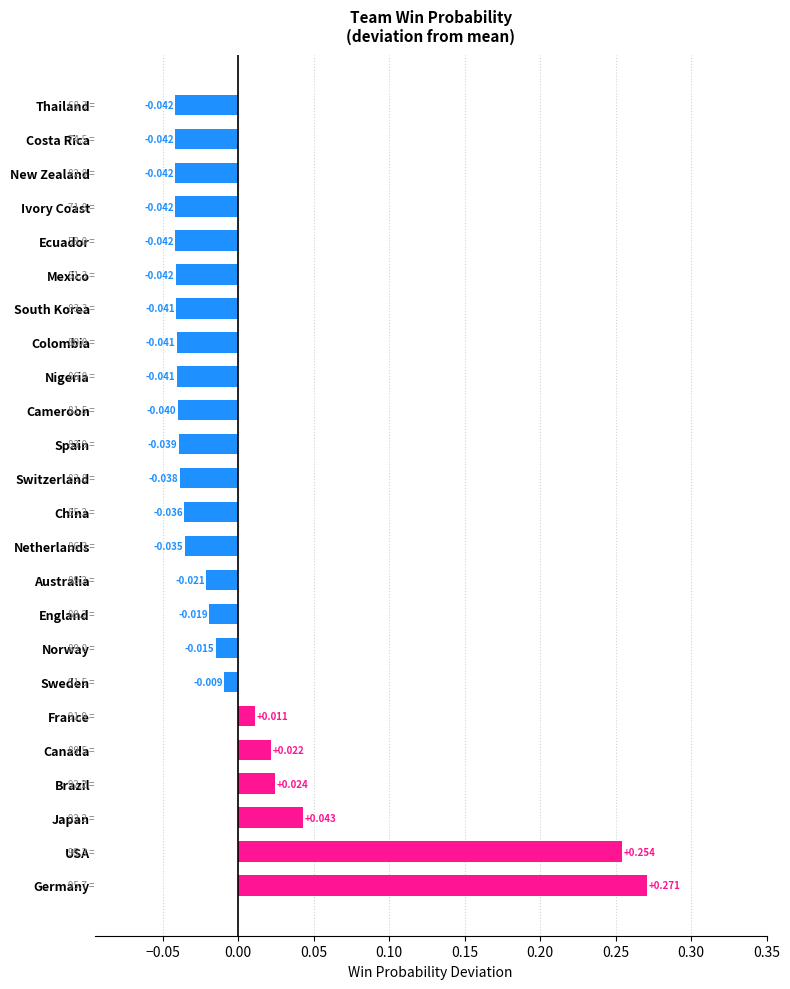

At which label is the value closest to 0?

Sweden